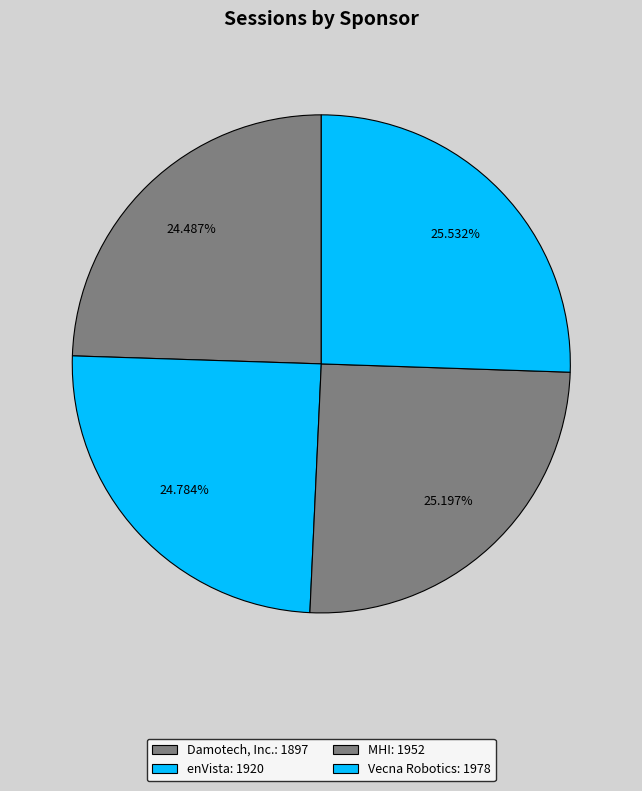

Count the number of slices in the pie.

4